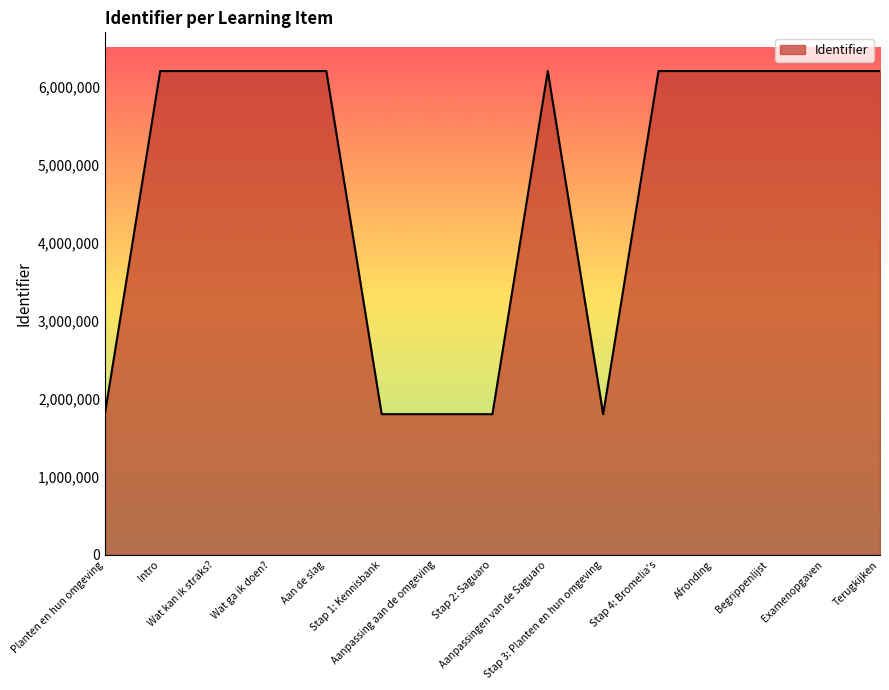

What is the change in value from Planten en hun omgeving to Stap 1: Kennisbank?

+1